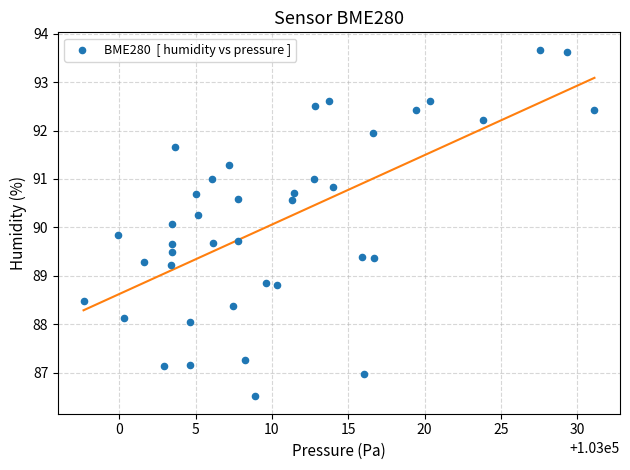

What is the range of Y values (max minus min)?

7.2